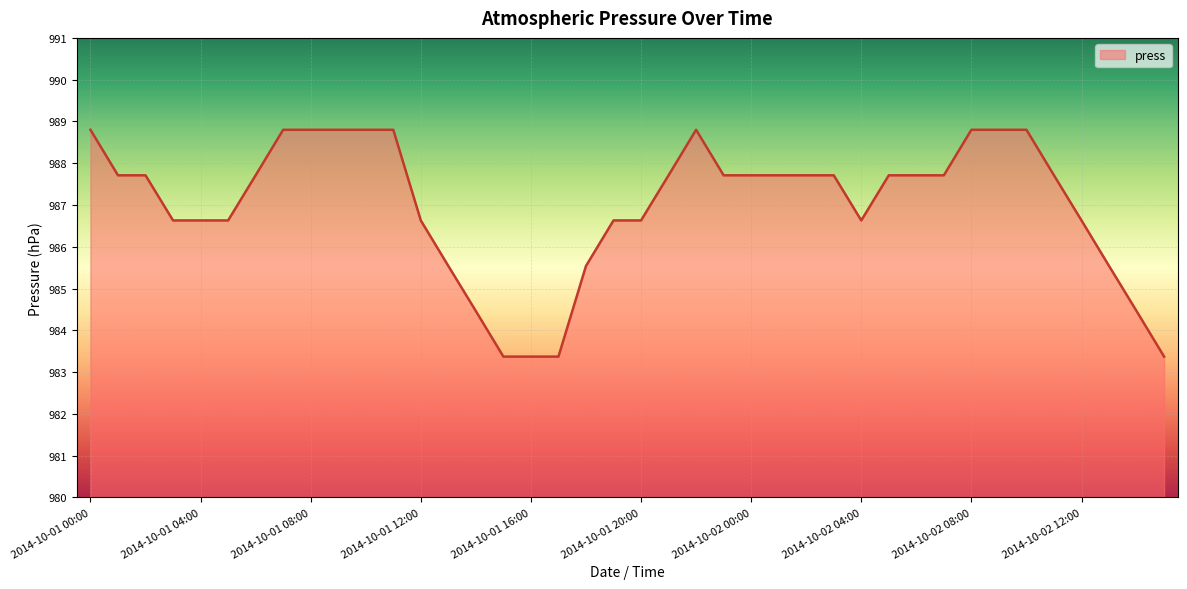

What is the minimum value shown in the chart?

983.4